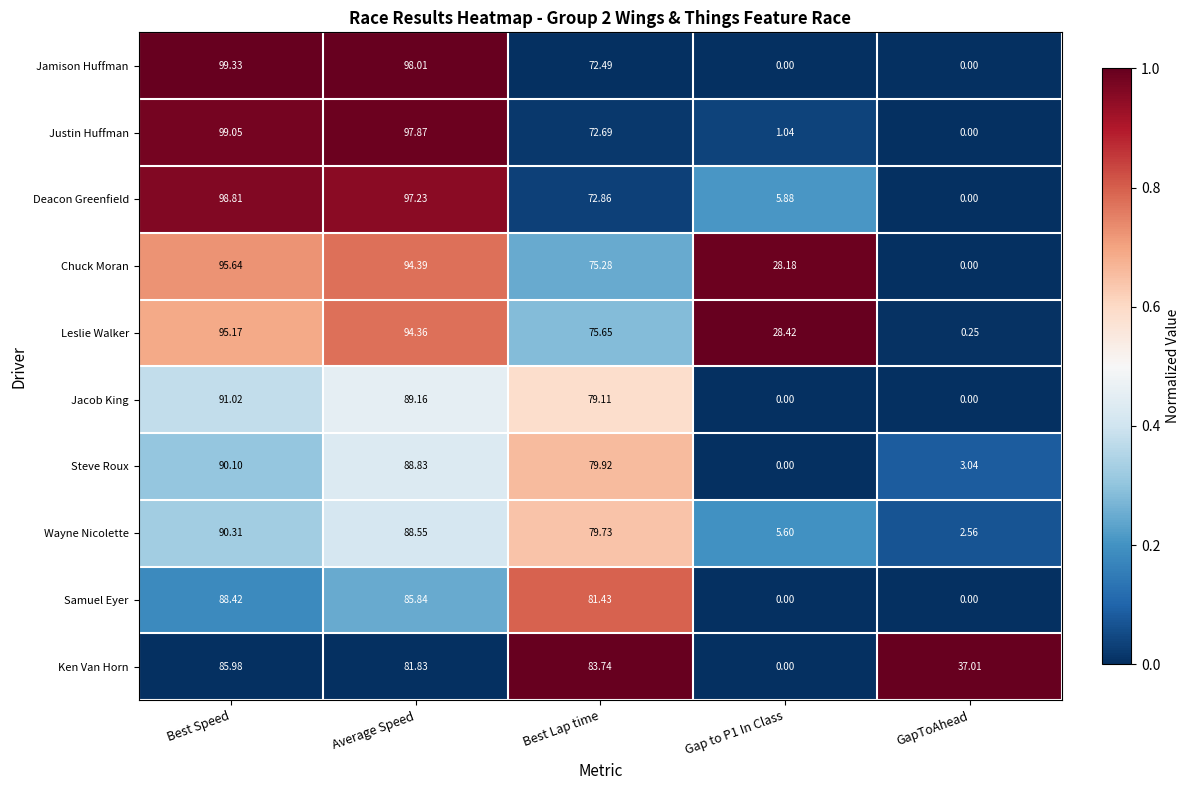

At which label is Jamison Huffman closest to 49?

Best Lap time